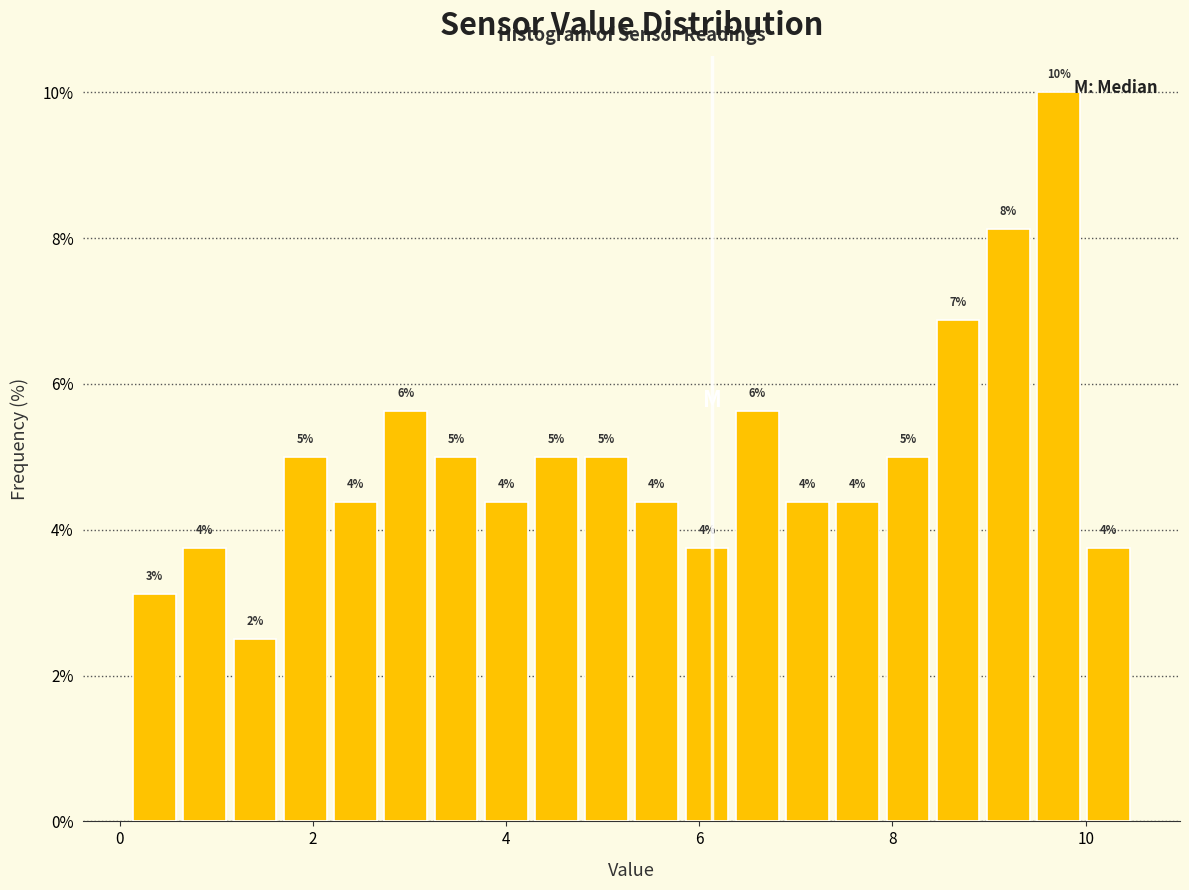

Around what value on the x-axis is the tallest bar? Give the approximate position of its centre, as read against the axis.

9.8